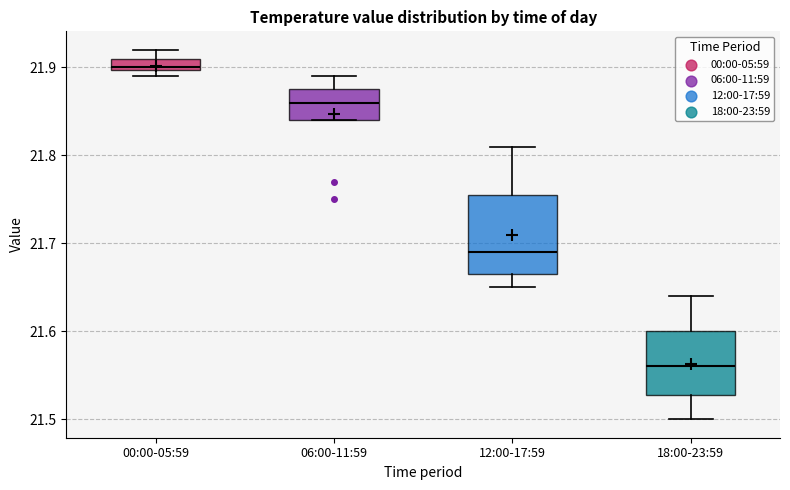

Where is the upper edge of the box for 06:00-11:59 on the y-axis? The values are not printed on the chart, so give them approximately, as read against the axis.

21.88